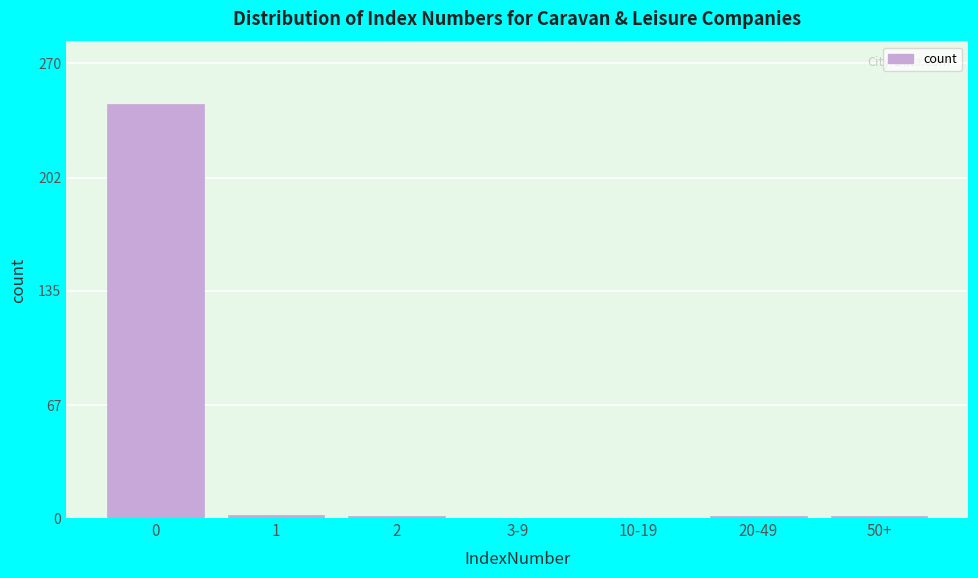

The chart shows a value of 145 at 0. True or false?

False